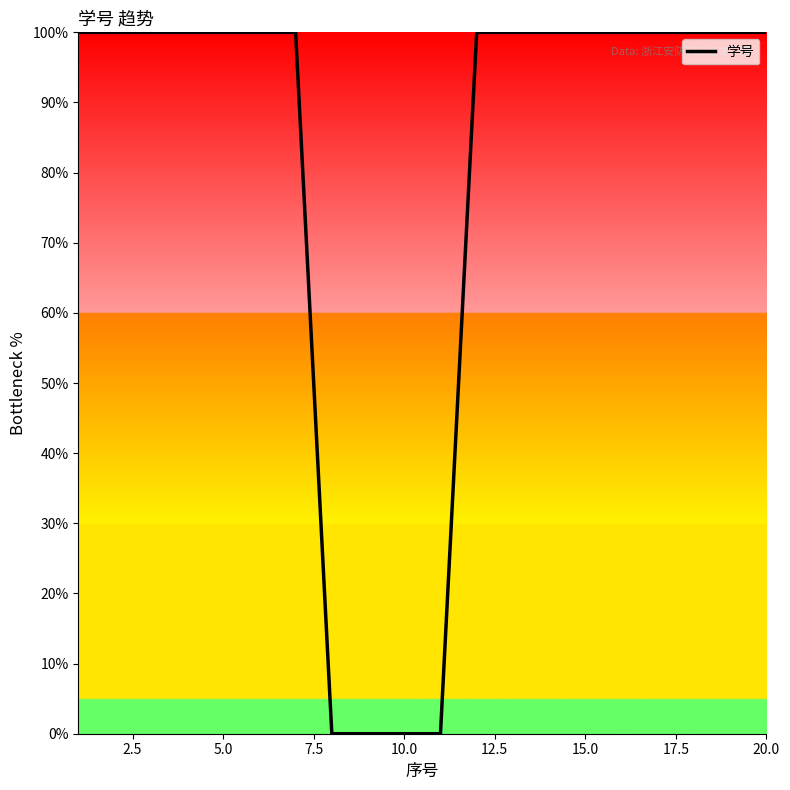

What is the value of the 6th point from the left?

100.0